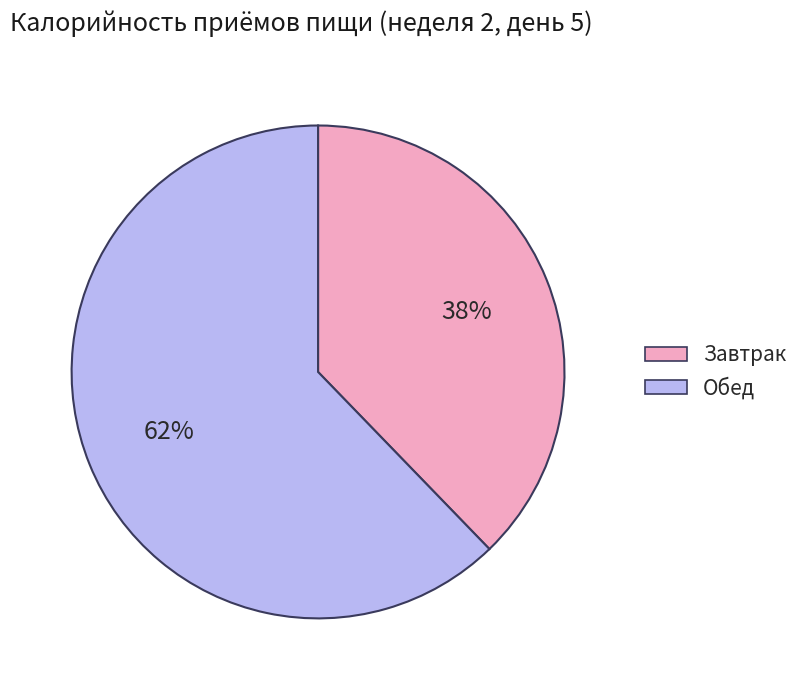

Do Обед and Завтрак together represent more than half of the pie?

Yes